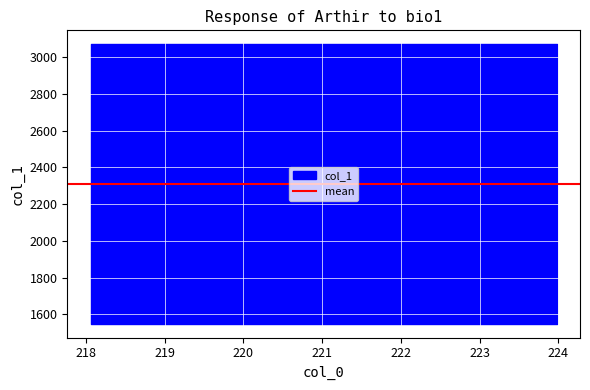

How many series are shown in this chart?

1